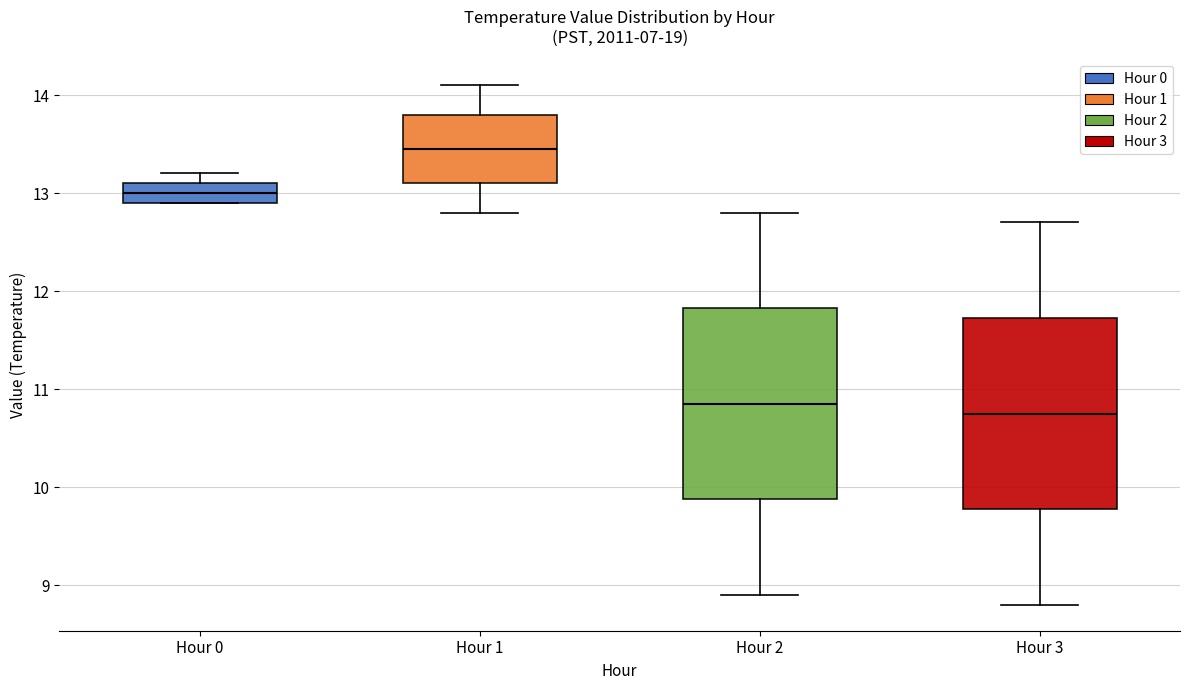

Reading left to right, transcribe this box plot: for each box, give where its median line is, the range the box spans, and where its two whiskers end, as read against the y-axis. The values are not printed on the chart, so give them approximately, as read against the axis.

Hour 0: median 13.0, box 12.9 to 13.1, whiskers 12.9 to 13.2
Hour 1: median 13.5, box 13.1 to 13.8, whiskers 12.8 to 14.1
Hour 2: median 10.9, box 9.9 to 11.8, whiskers 8.9 to 12.8
Hour 3: median 10.8, box 9.8 to 11.7, whiskers 8.8 to 12.7